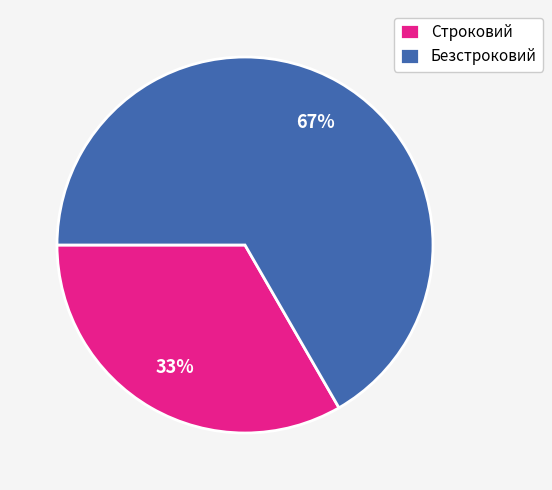

To the nearest percent, what is the combined percentage of Строковий and Безстроковий?

100%